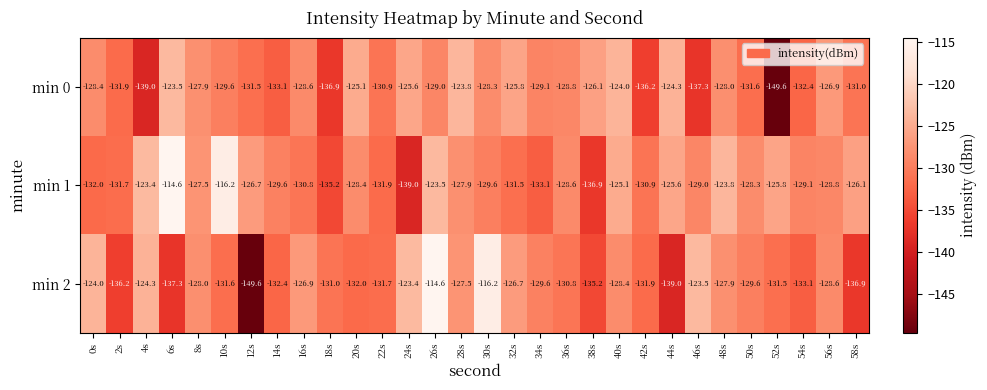

What is the greatest value displayed?

-114.6